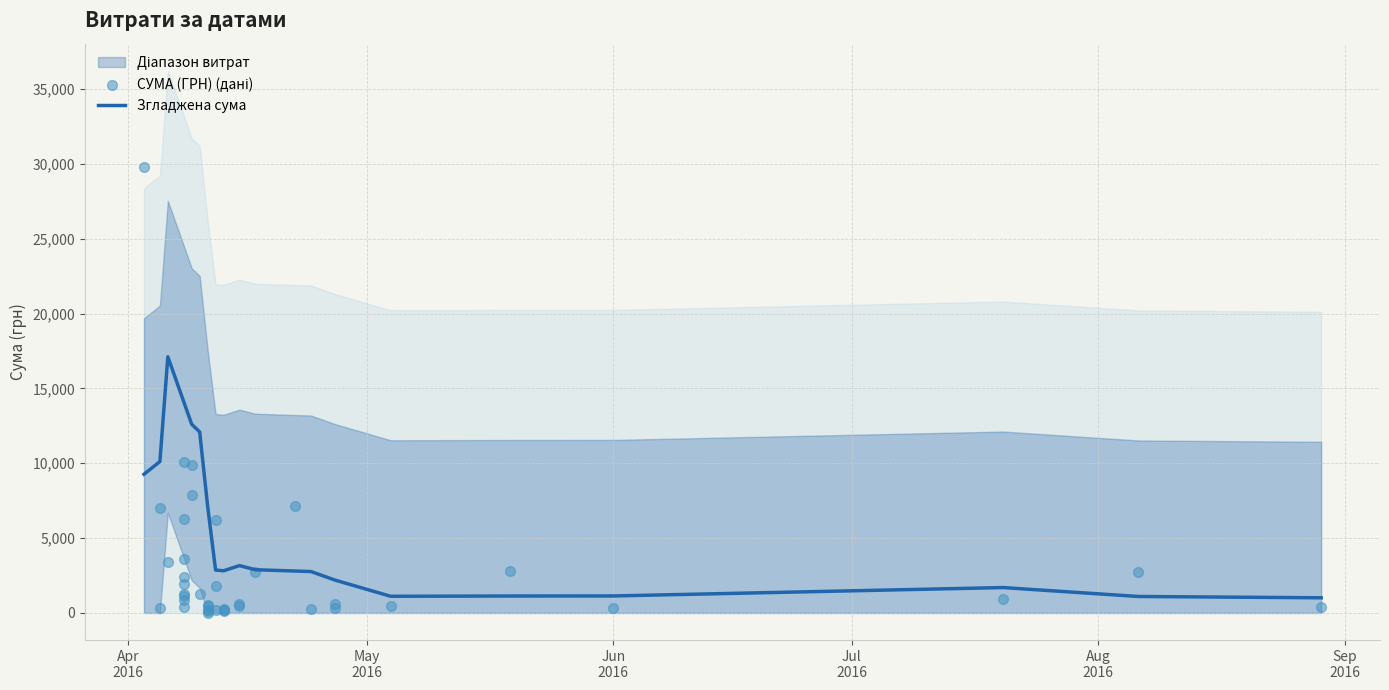

What is the ratio of the value at 12.04.2016 to the value at 19.05.2016?

0.1